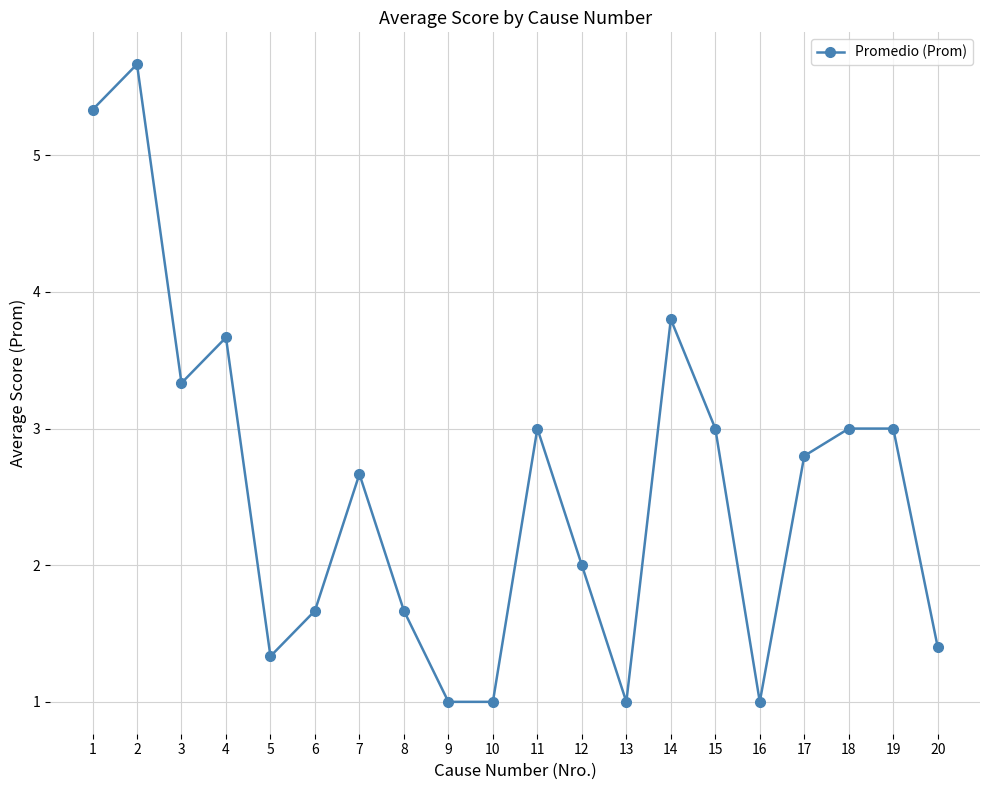

True or false: there are more than 0 points higher than both neighbors.

True